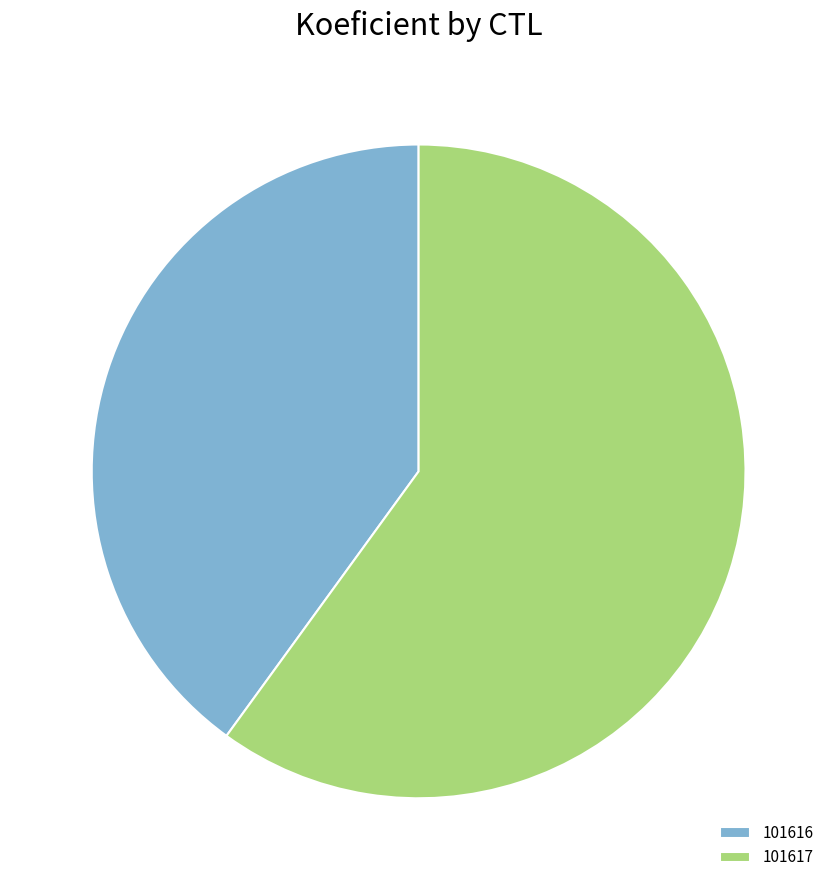

True or false: 101616 accounts for 28% of the total.

False